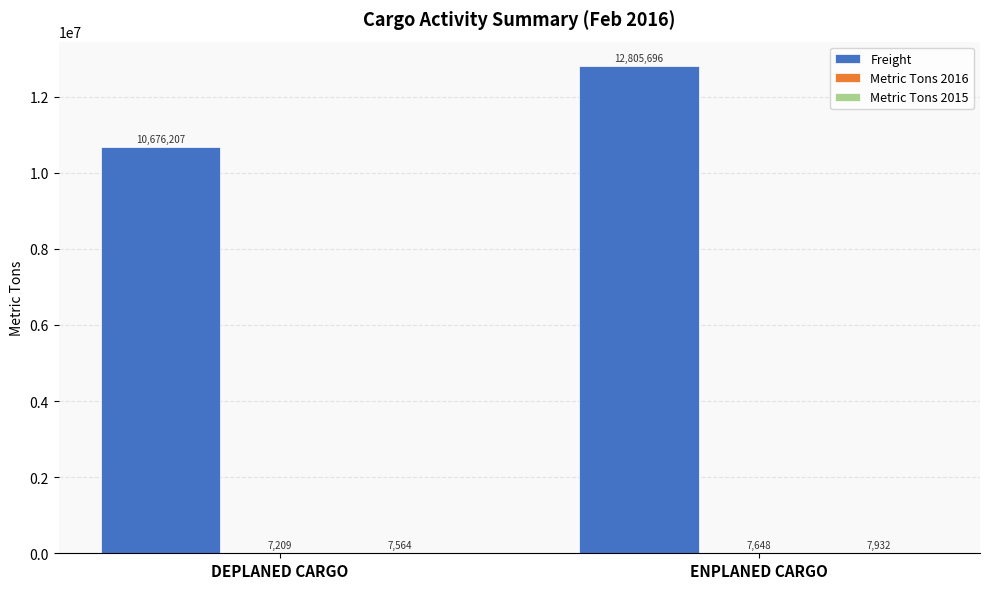

How many distinct data groups are displayed?

3